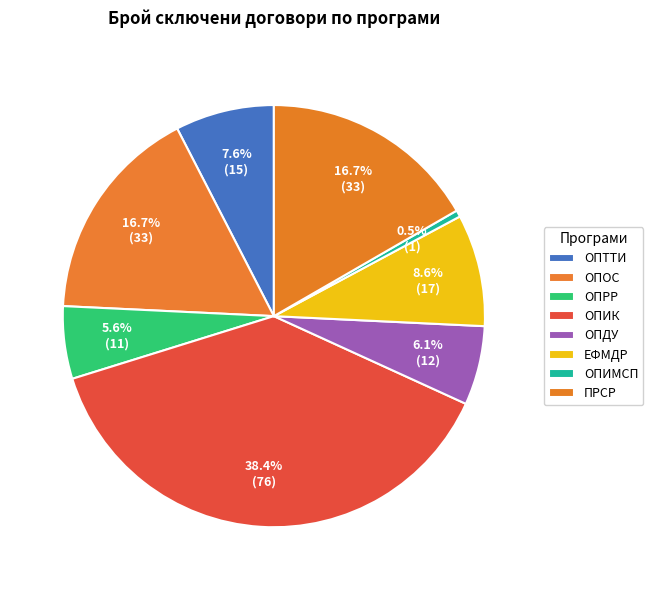

Count the number of slices in the pie.

8